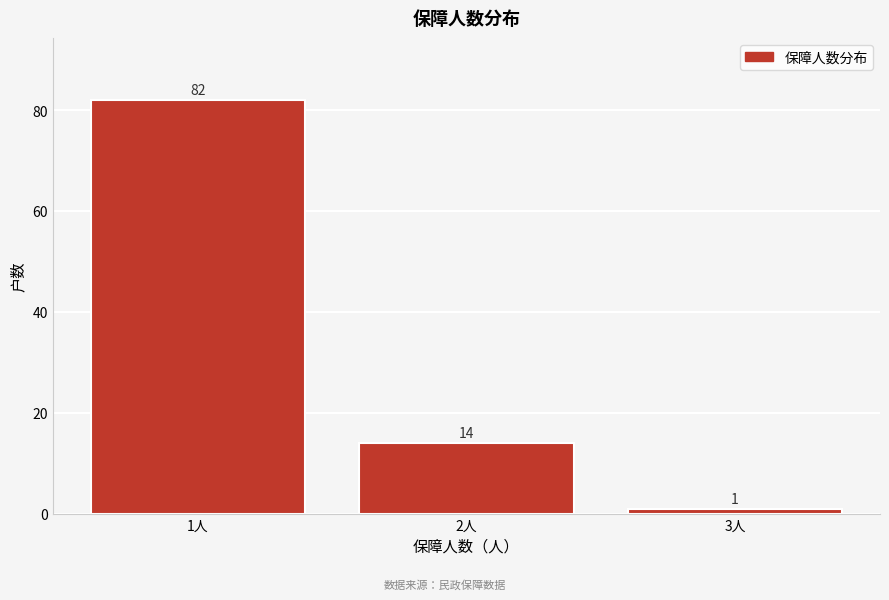

Reading left to right, what are all the values shown in this chart?

82	14	1